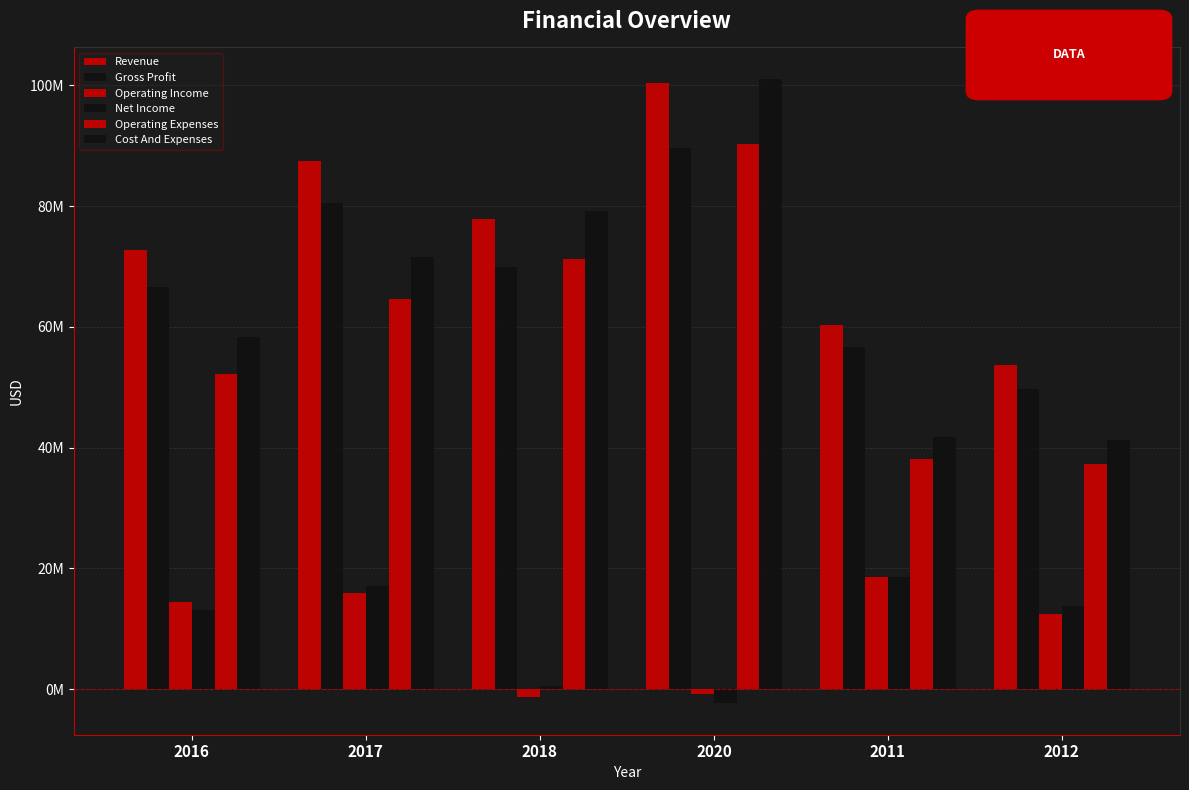

Which series has the largest range (max minus min)?

Cost And Expenses